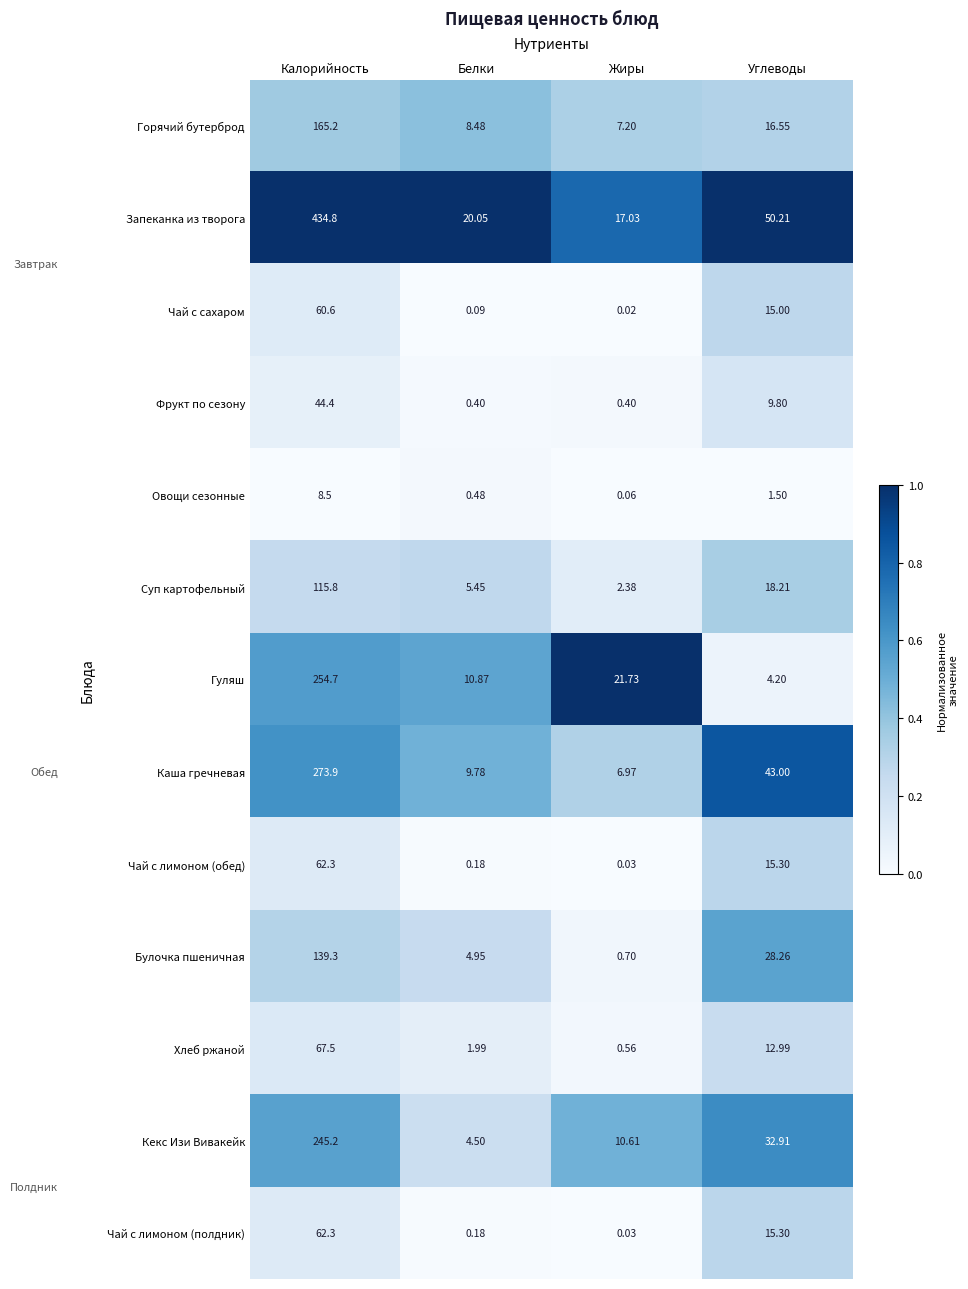

Which series has the largest total across all categories?

Запеканка из творога